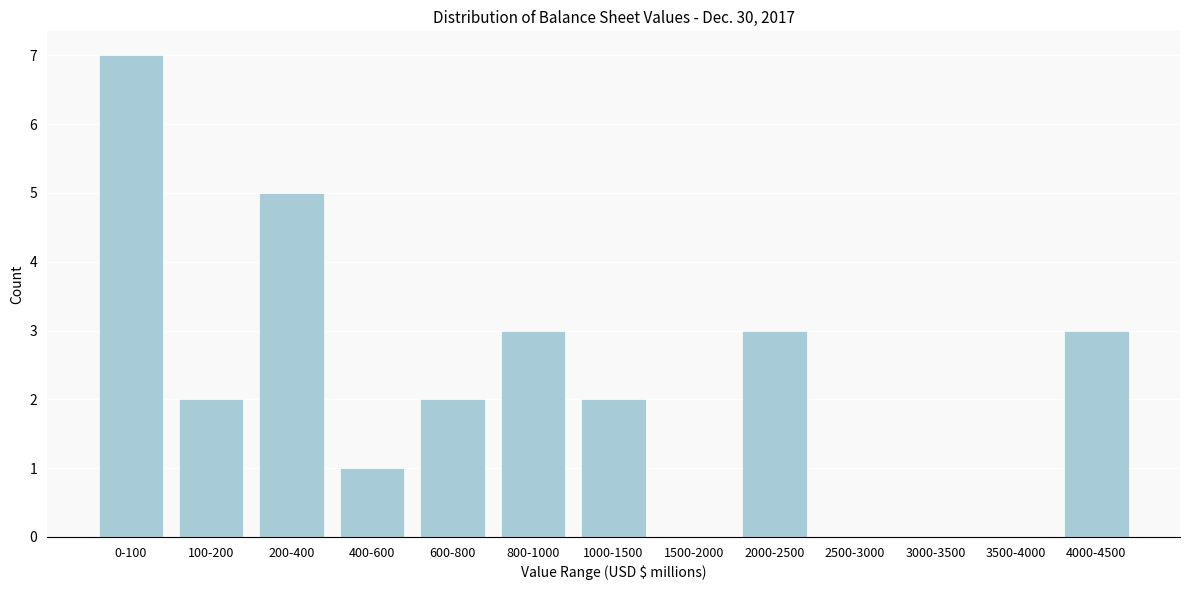

Reading left to right, transcribe all the data shown in this chart.

0-100=7	100-200=2	200-400=5	400-600=1	600-800=2	800-1000=3	1000-1500=2	1500-2000=0	2000-2500=3	2500-3000=0	3000-3500=0	3500-4000=0	4000-4500=3